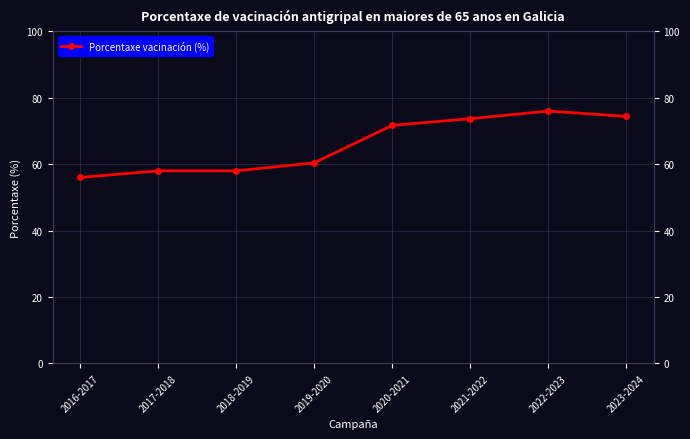

What position from the left is 2020-2021?

5